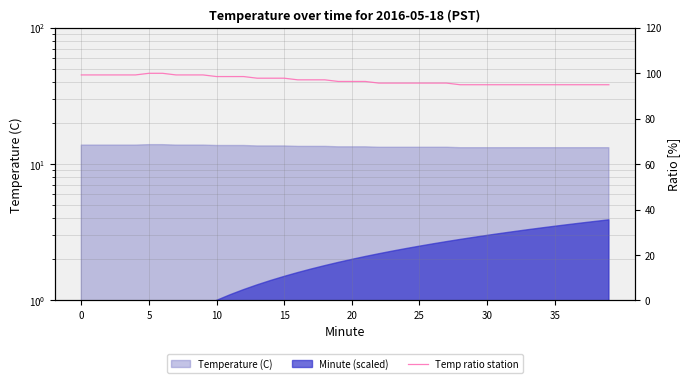

What is the sum of all values?

3877.7